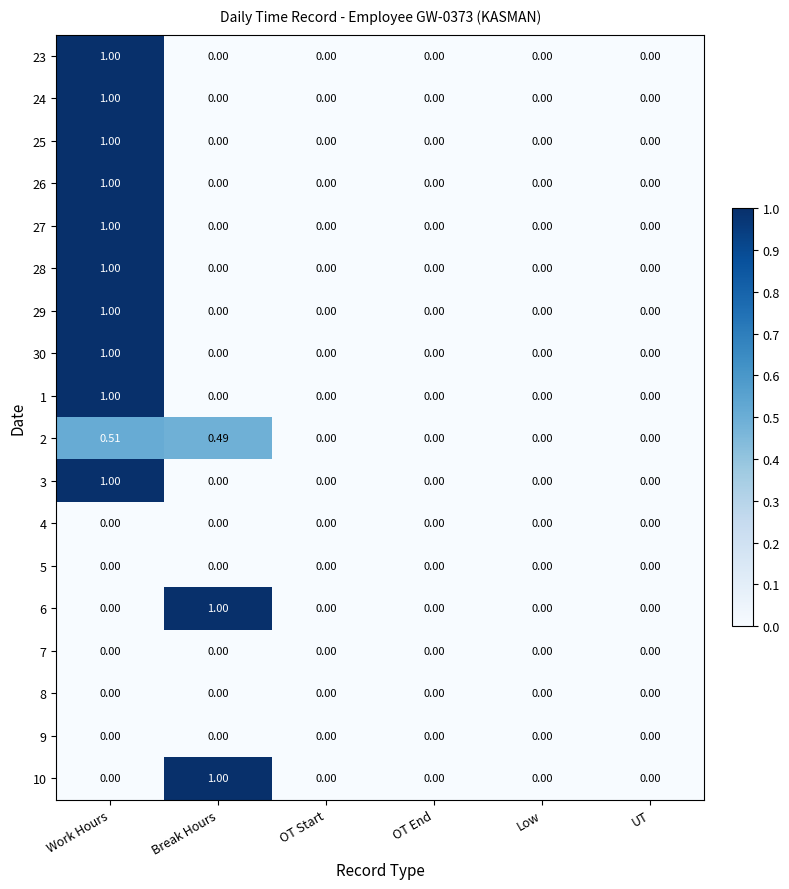

Is the value of 10 at Break Hours greater than the value of 3 at Break Hours?

Yes